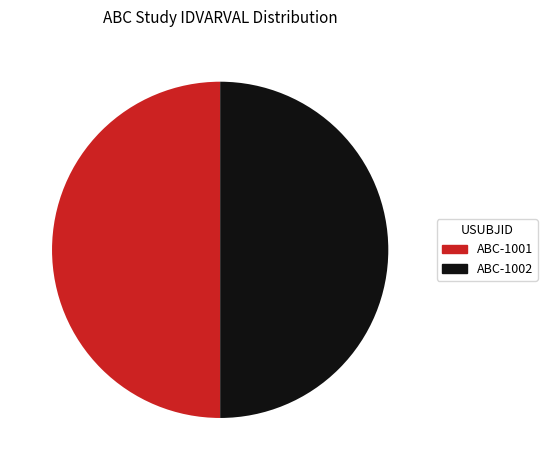

The ABC-1001 slice represents 50% of the pie. True or false?

True